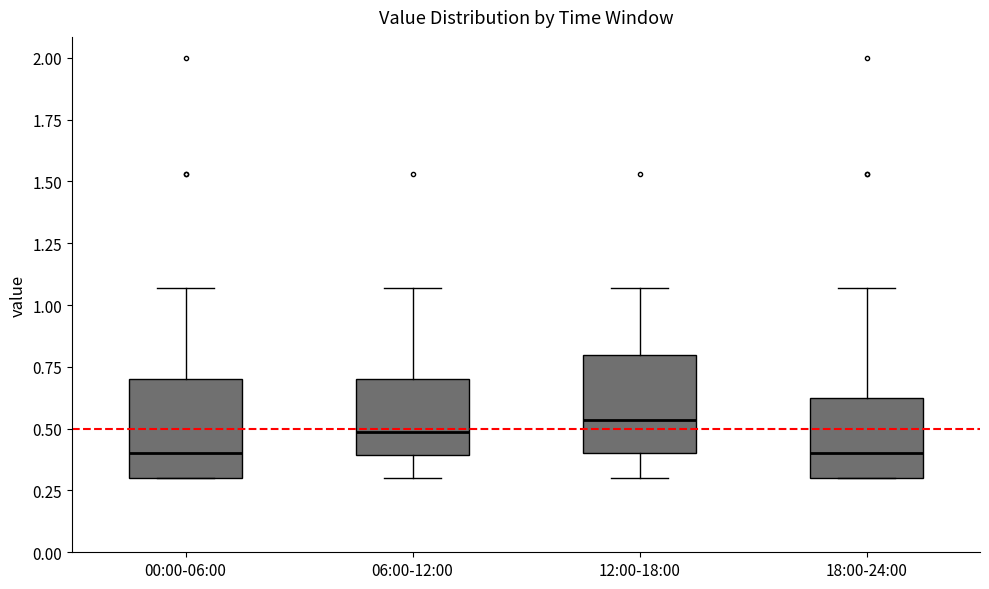

Reading left to right, transcribe this box plot: for each box, give where its median line is, the range the box spans, and where its two whiskers end, as read against the y-axis. The values are not printed on the chart, so give them approximately, as read against the axis.

00:00-06:00: median 0.40, box 0.30 to 0.70, whiskers 0.30 to 1.05
06:00-12:00: median 0.50, box 0.40 to 0.70, whiskers 0.30 to 1.05
12:00-18:00: median 0.55, box 0.40 to 0.80, whiskers 0.30 to 1.05
18:00-24:00: median 0.40, box 0.30 to 0.65, whiskers 0.30 to 1.05